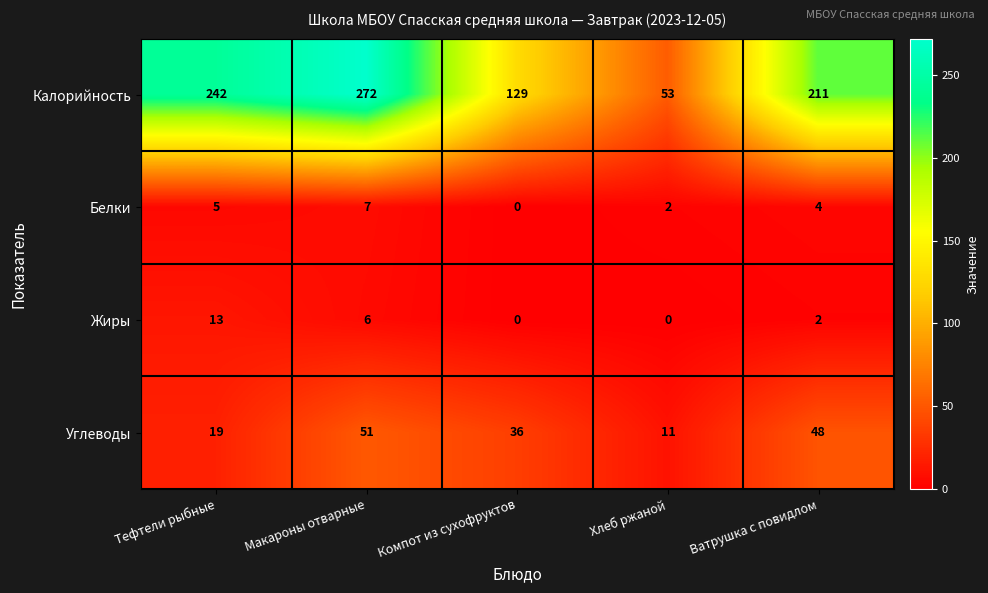

Where is Жиры nearest to the value 6?

Макароны отварные